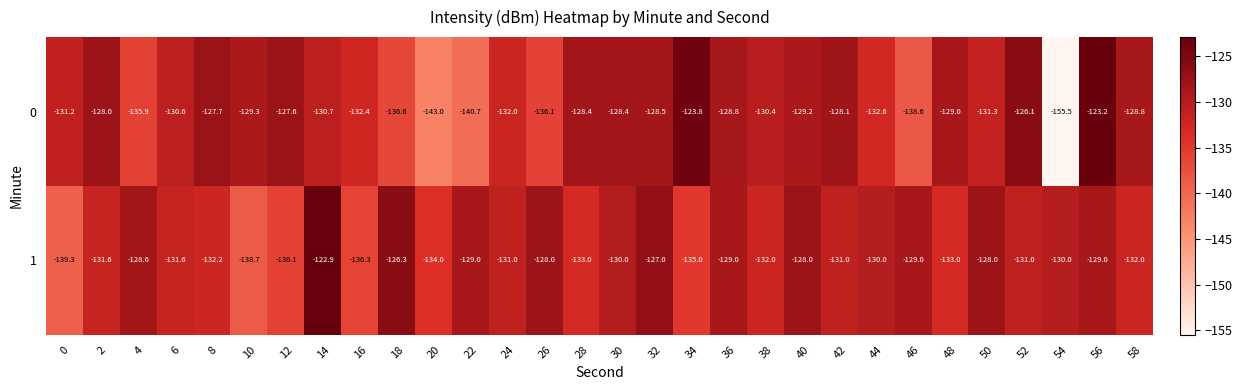

What is the difference between the highest and lowest values at 38?

1.6